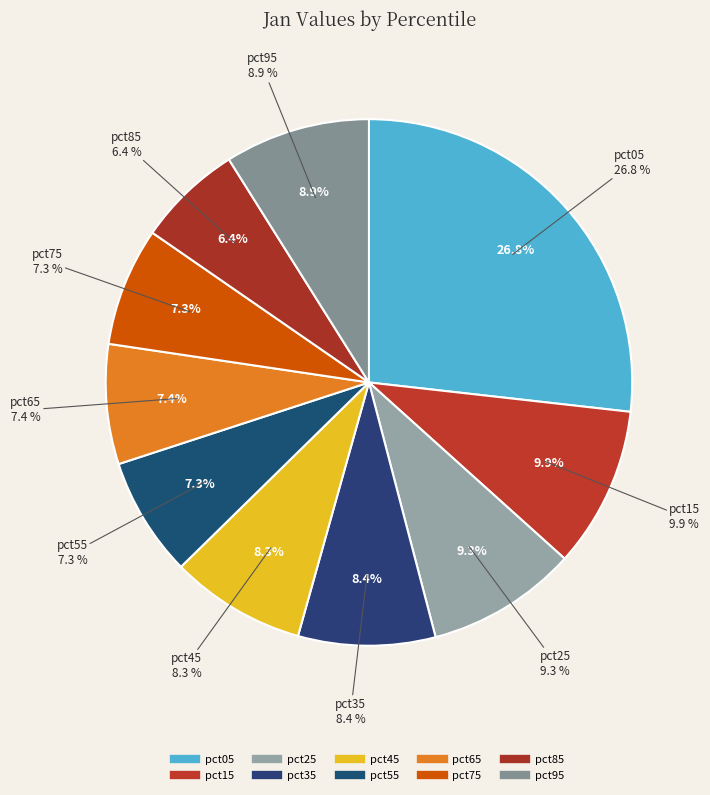

How many slices are in this pie chart?

10